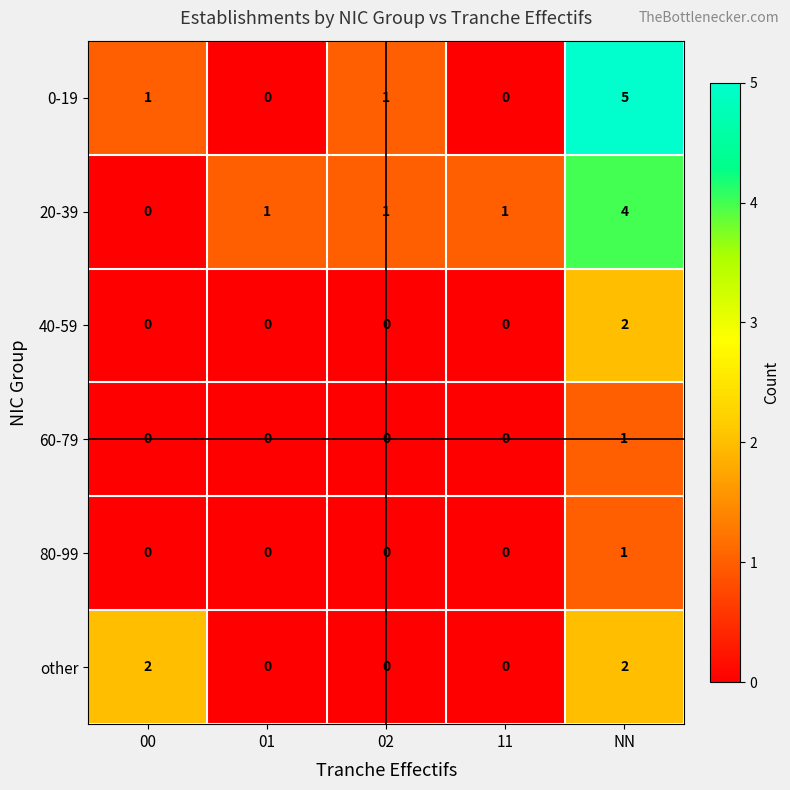

Count the number of data series in this chart.

6